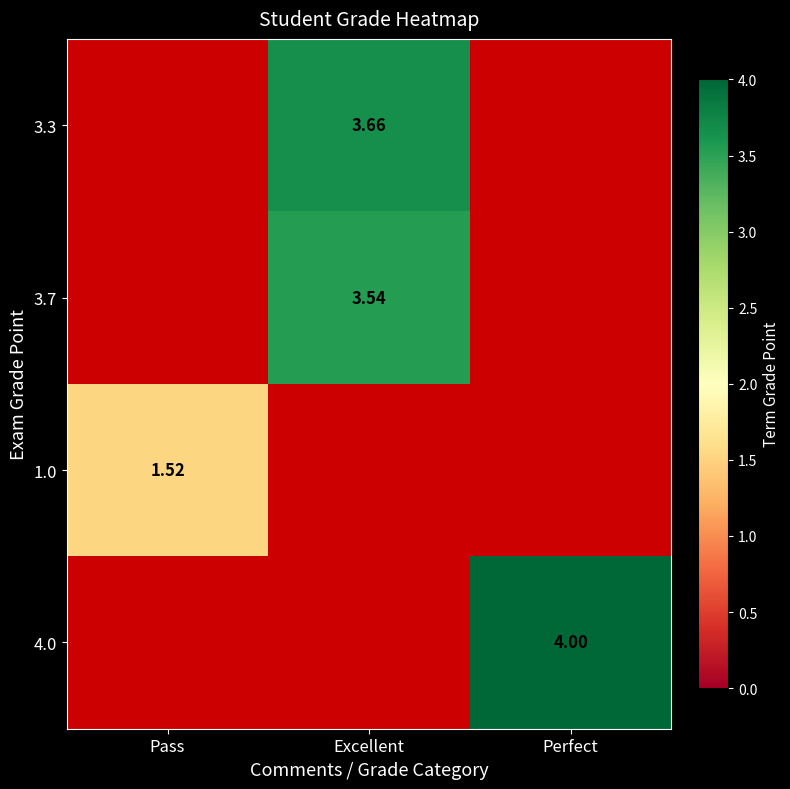

True or false: 3.7 has a value of 3.5 at Excellent.

True